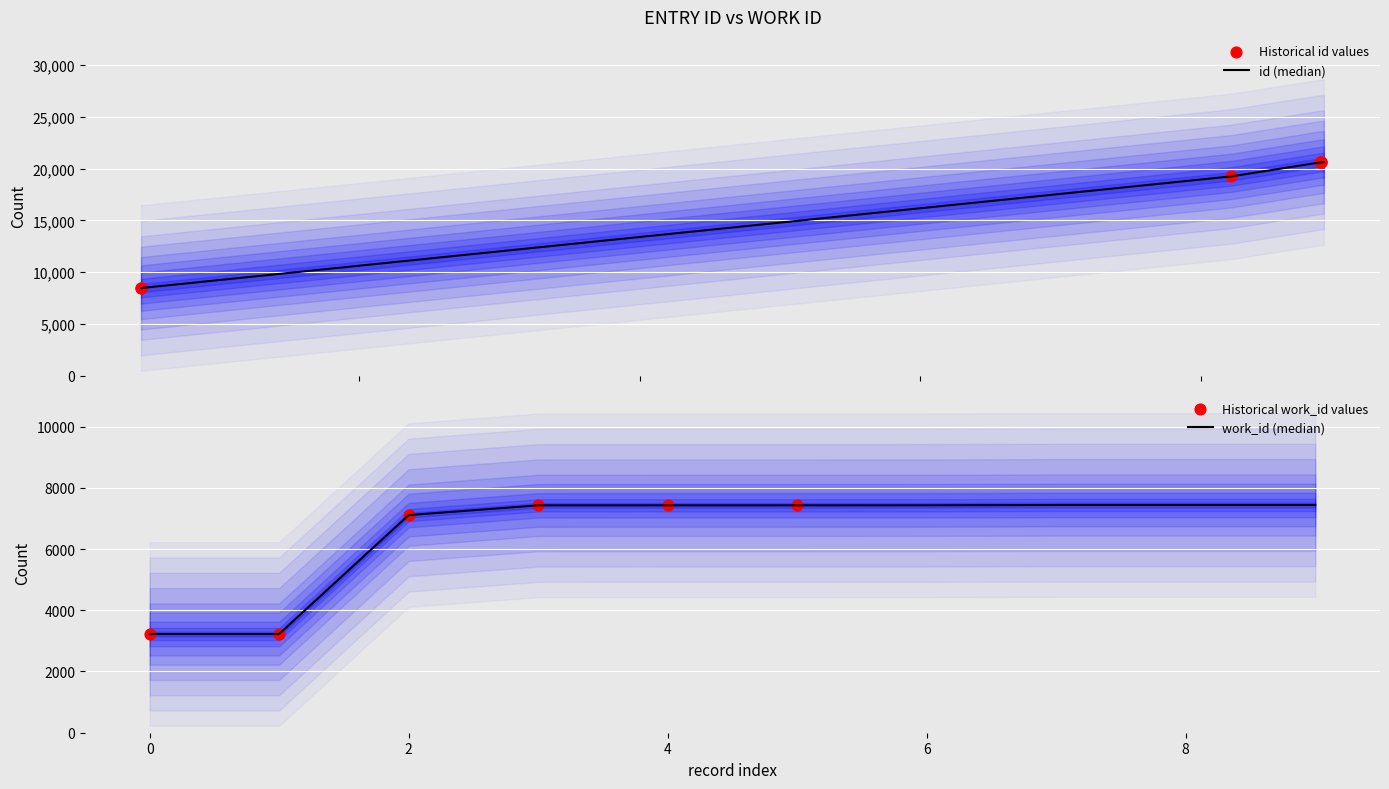

What is the total value across all series at 7108?

26366